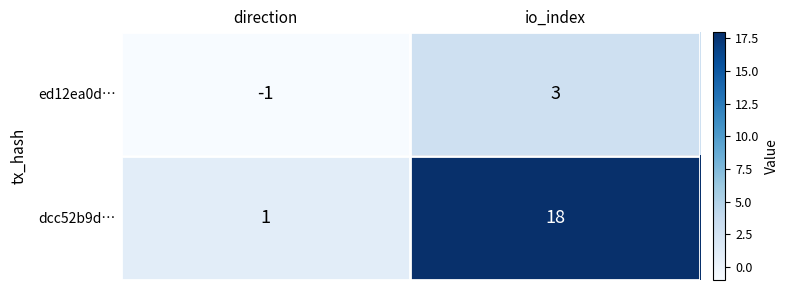

Rank the series at direction from lowest to highest value.

ed12ea0d…, dcc52b9d…